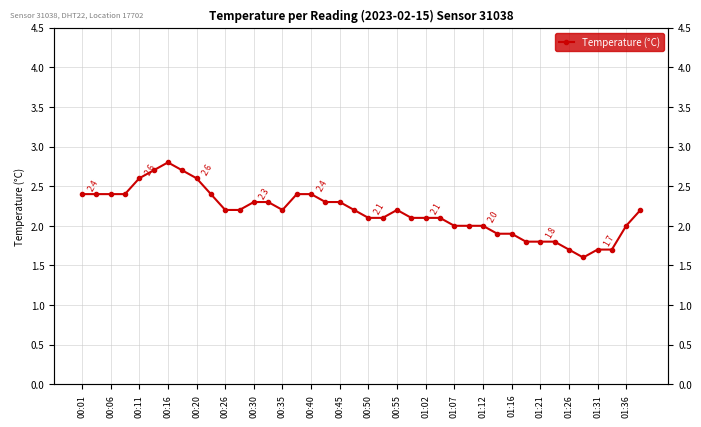

What is the sum of all values?

87.0